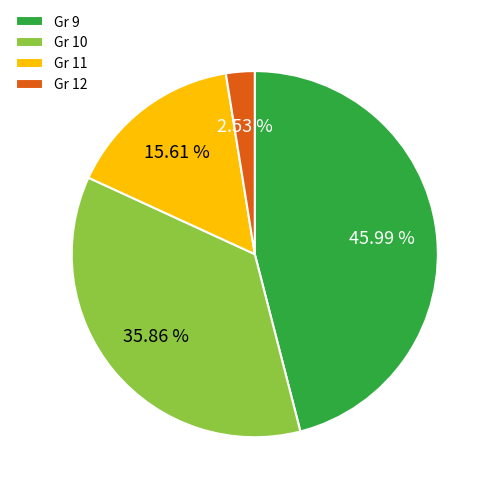

Which category has the biggest portion of the pie?

Gr 9